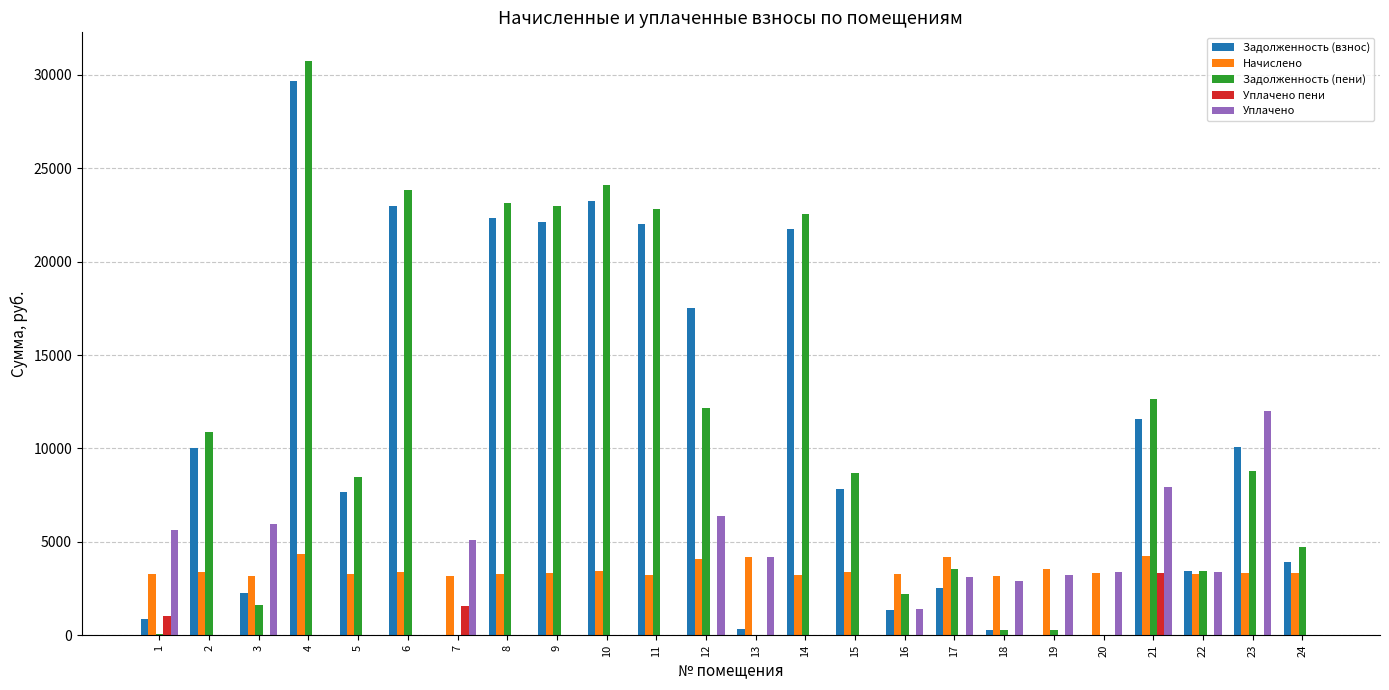

What are all the series names shown in the legend?

Задолженность (взнос), Начислено, Задолженность (пени), Уплачено пени, Уплачено